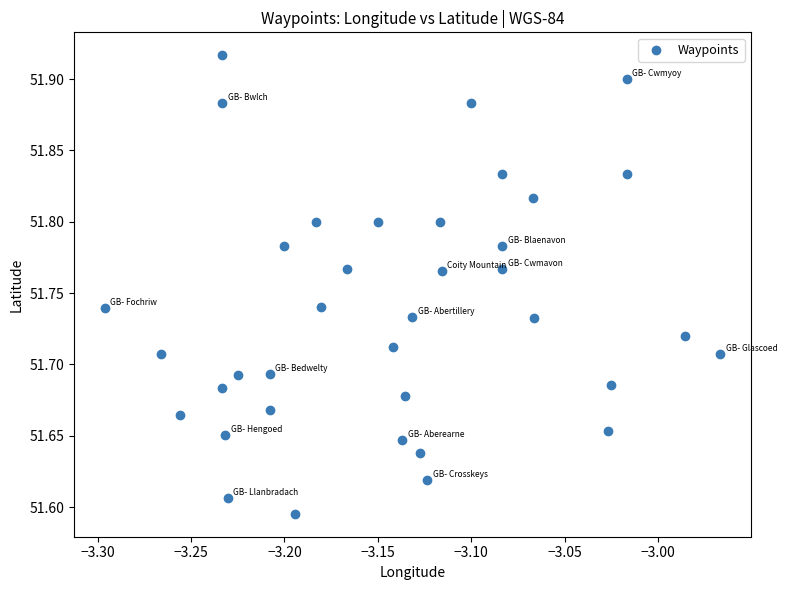

What is the range of Y values (max minus min)?

0.3